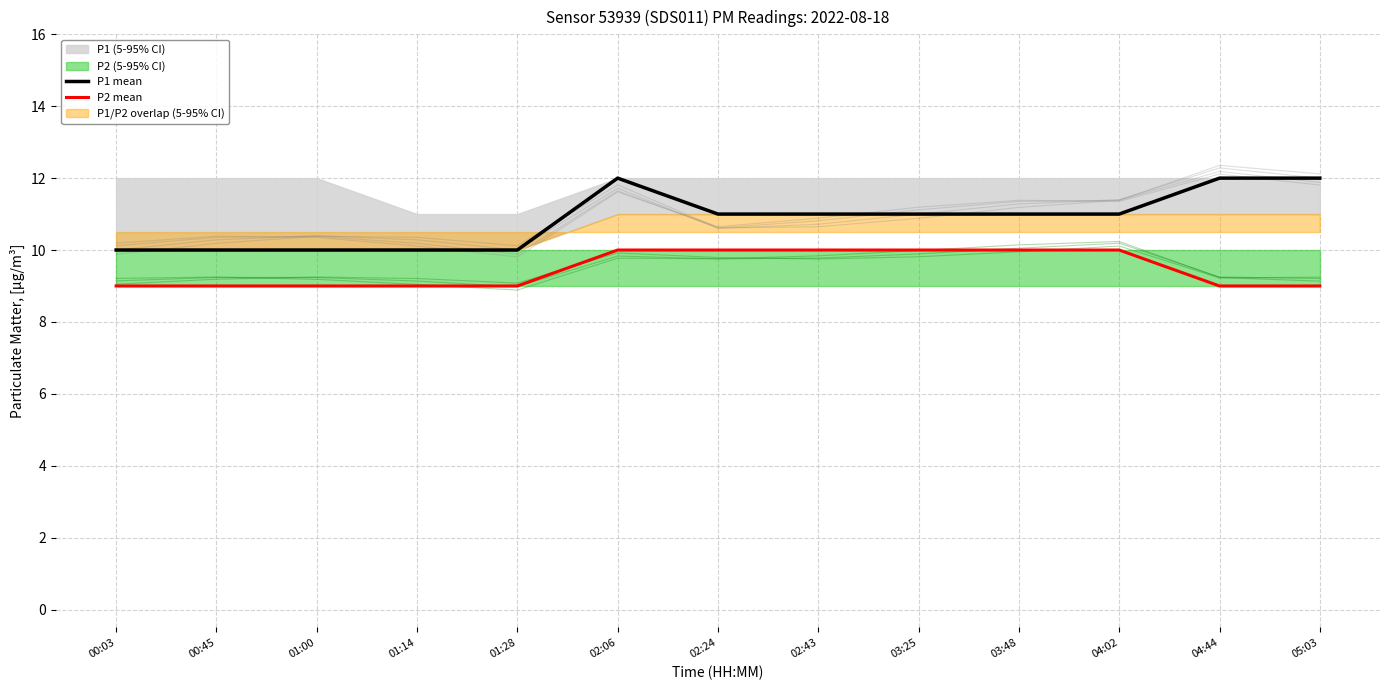

Reading left to right, extract all data points from this chart.

P1 mean: 10	10	10	10	10	12	11	11	11	11	11	12	12
P2 mean: 9	9	9	9	9	10	10	10	10	10	10	9	9